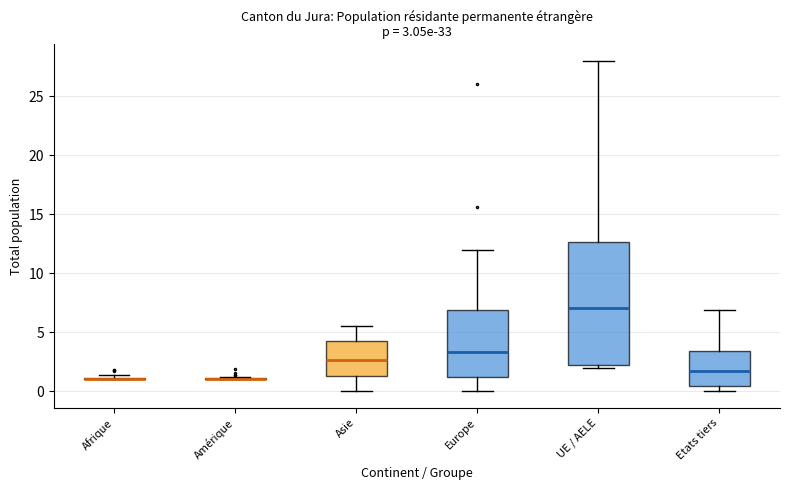

Comparing the boxes themselves (not the whiskers), which one is the tallest?

UE / AELE